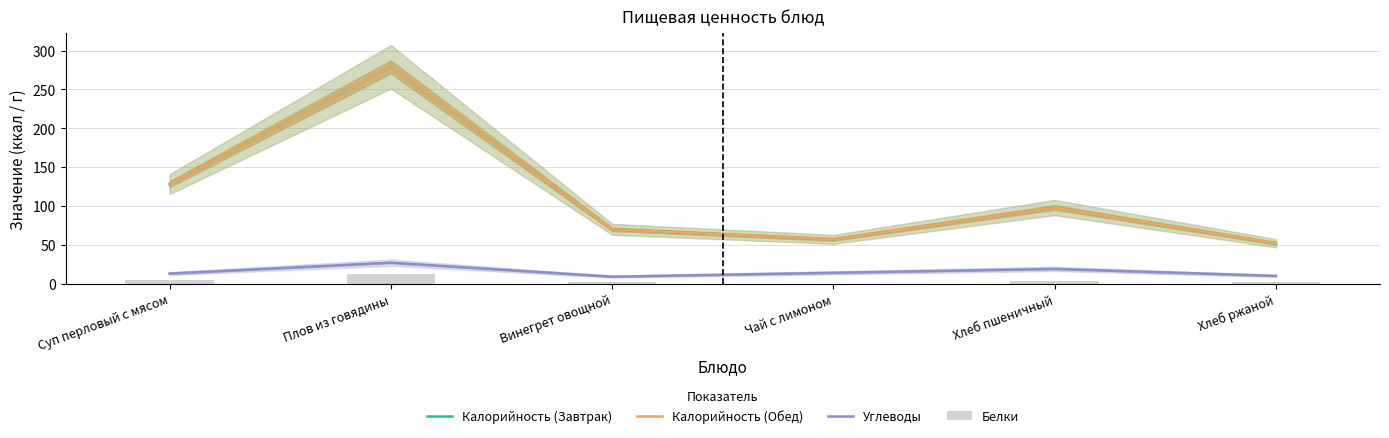

Rank the series by their maximum value, from highest to lowest.

Калорийность (Завтрак), Калорийность (Обед), Углеводы, Белки